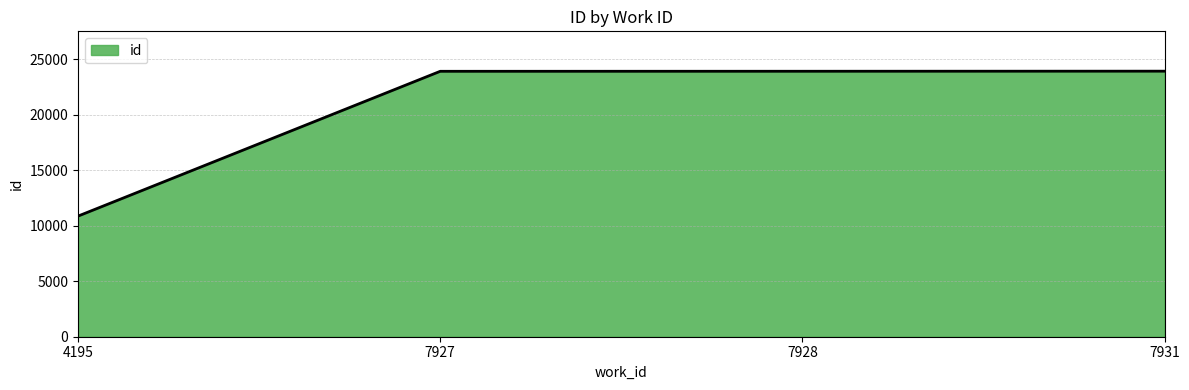

How many values are below 23934?

2